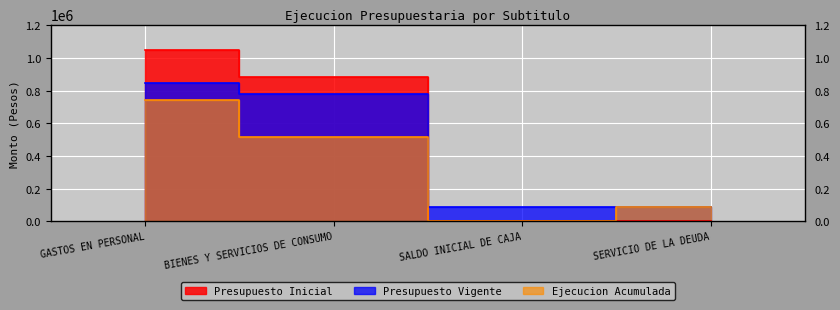

Is it true that Presupuesto Inicial equals 1046867 at GASTOS EN PERSONAL?

True